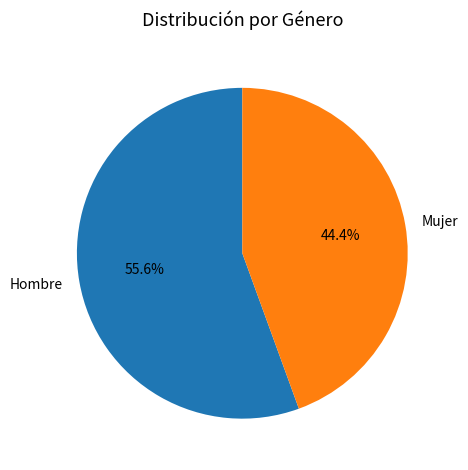

Combined, do Mujer and Hombre account for over 50%?

Yes